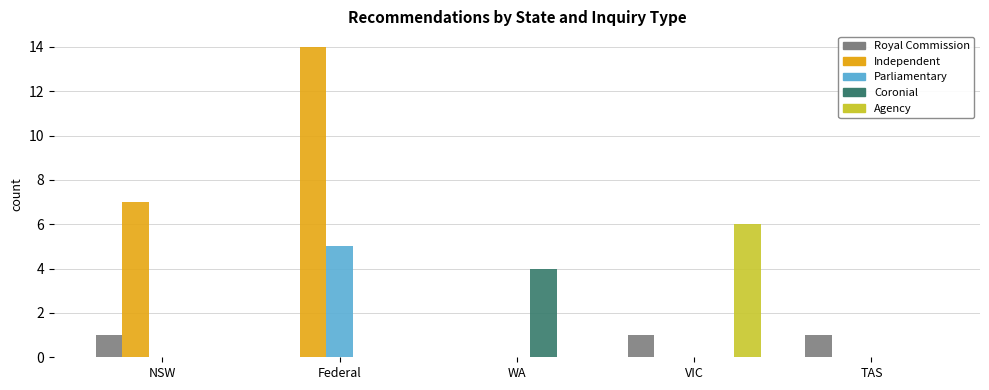

How many categories are shown in the chart?

5